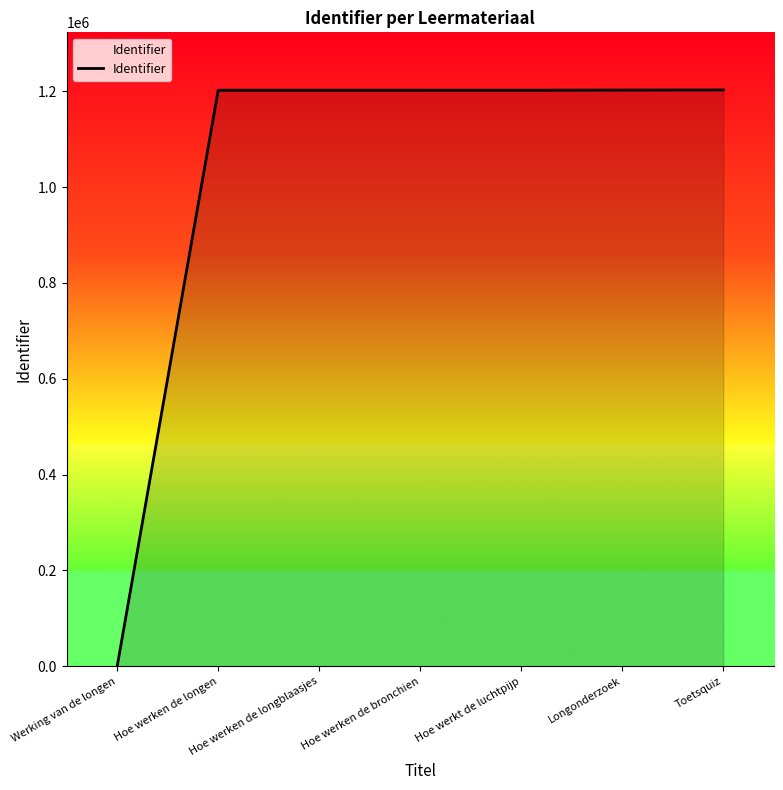

How many values are below 1202019?

3